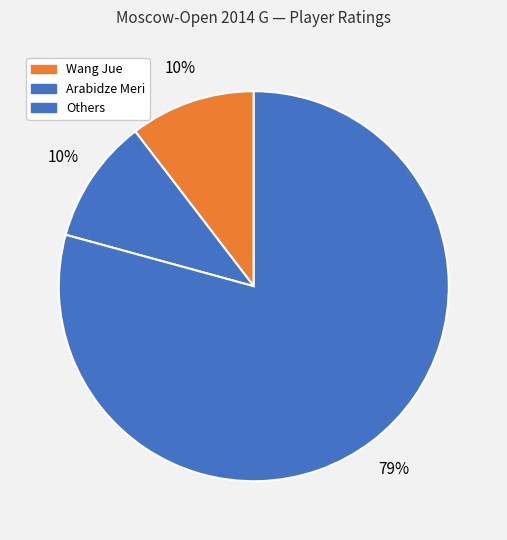

How many segments does this pie chart have?

3